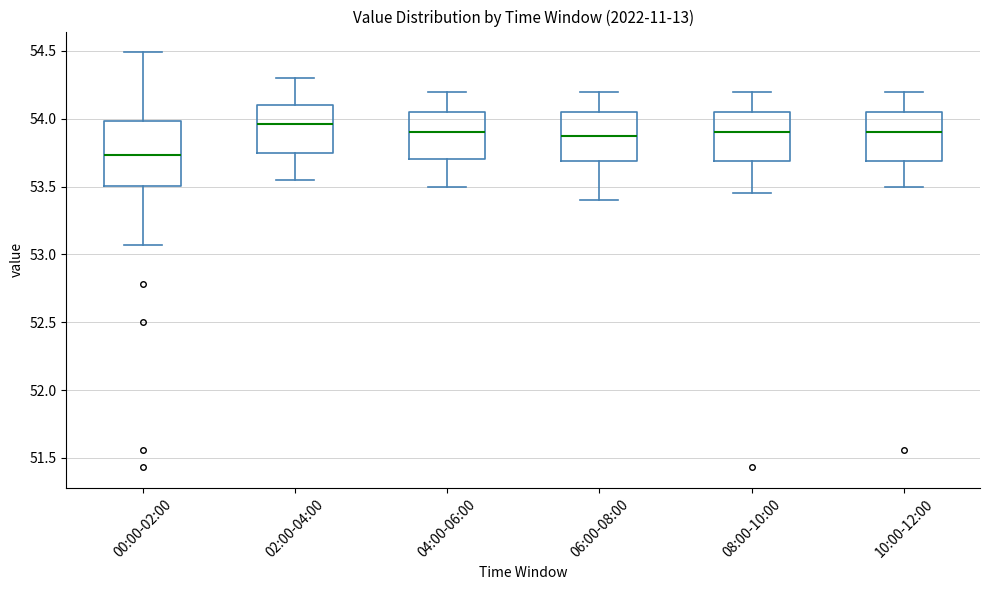

Which box is the tallest, from its lower edge to its upper edge?

00:00-02:00